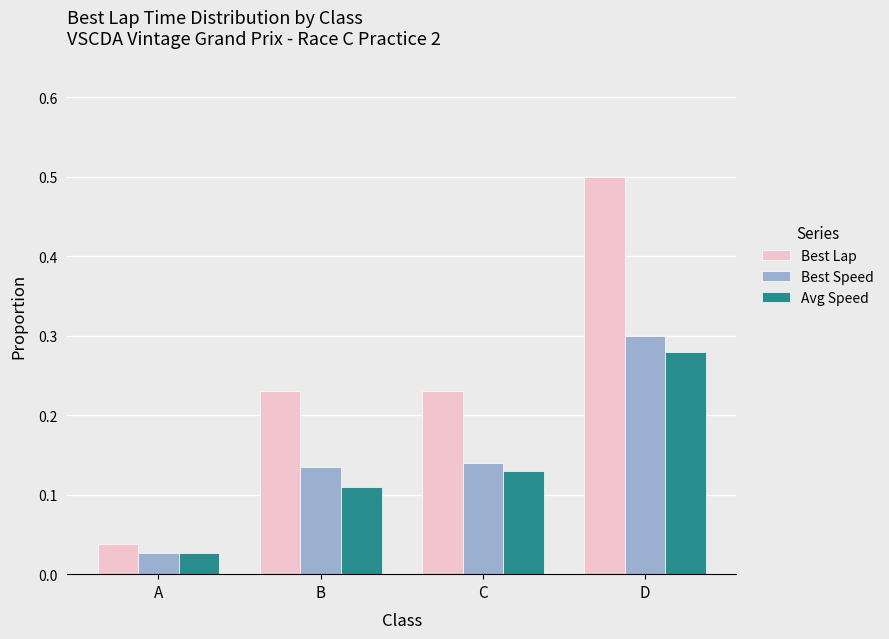

At which category is the sum across all series the highest?

D